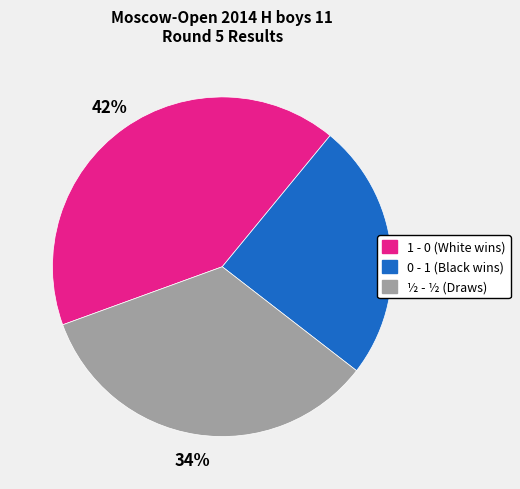

How many slices are in this pie chart?

3